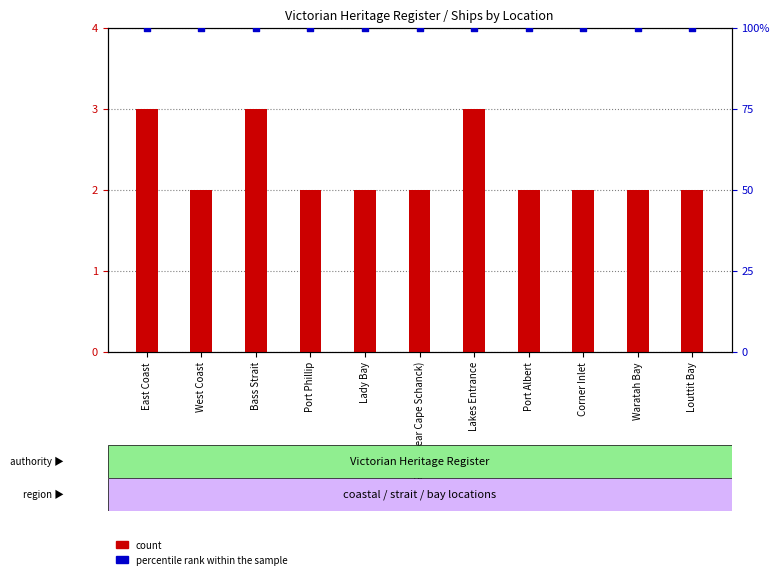

Which series has the largest Y range (max minus min)?

count